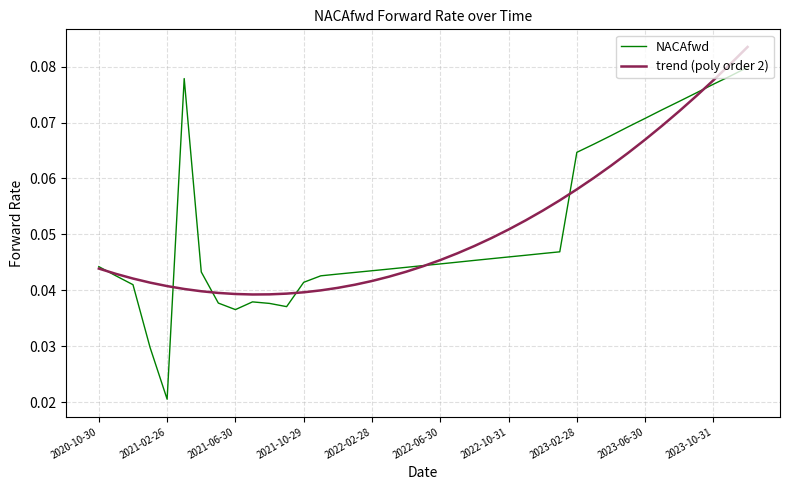

How many lines are shown in the chart?

2